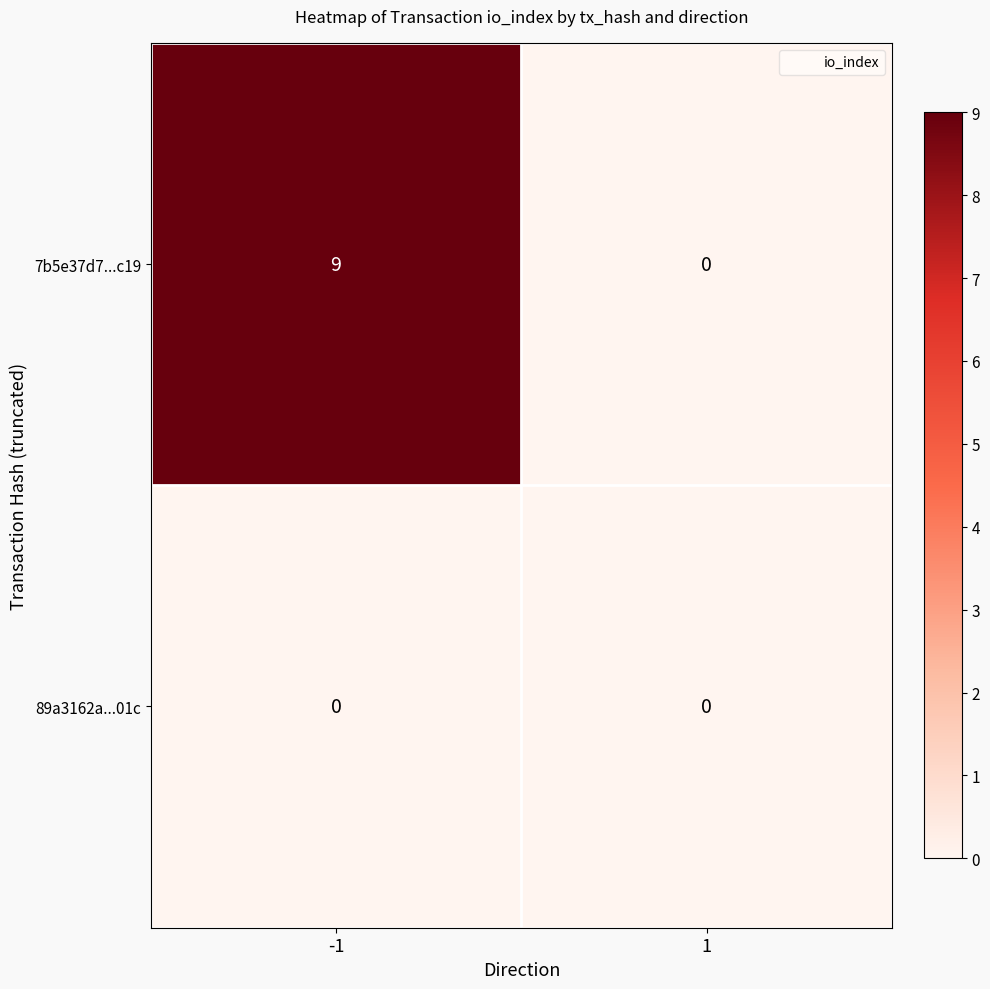

Which series has the largest total across all categories?

7b5e37d7...c19